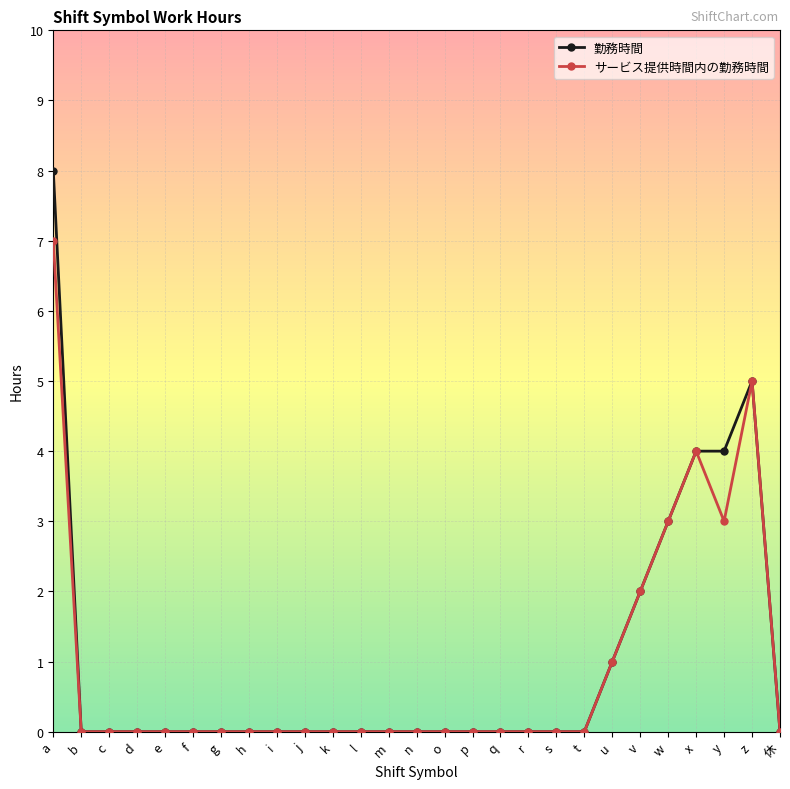

Is the value of 勤務時間 at g greater than the value of サービス提供時間内の勤務時間 at y?

No